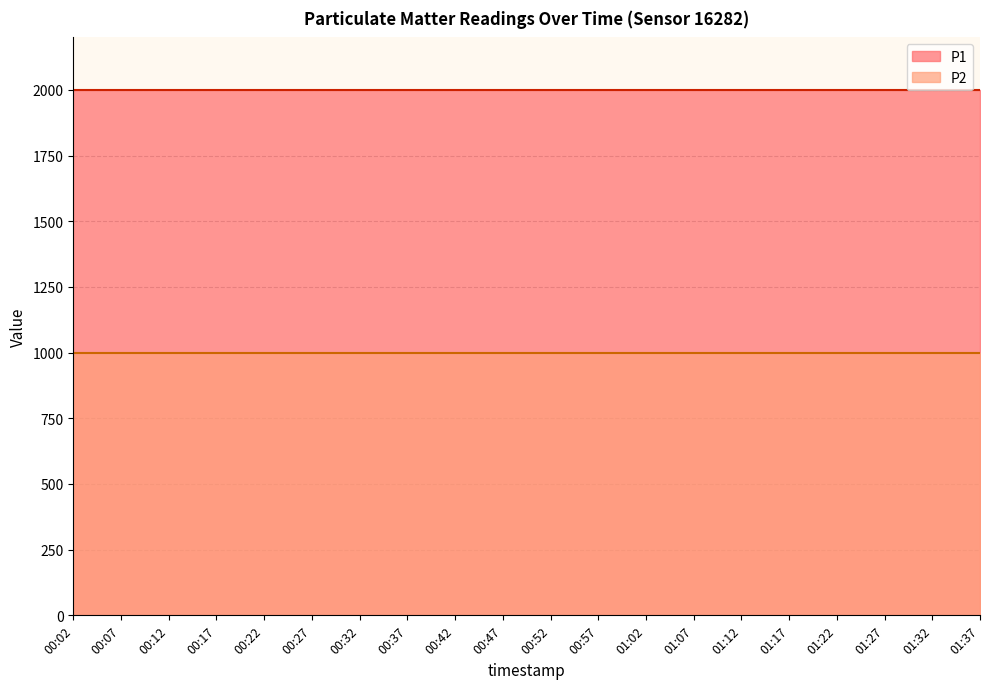

Rank the series at 00:22 from highest to lowest value.

P1, P2